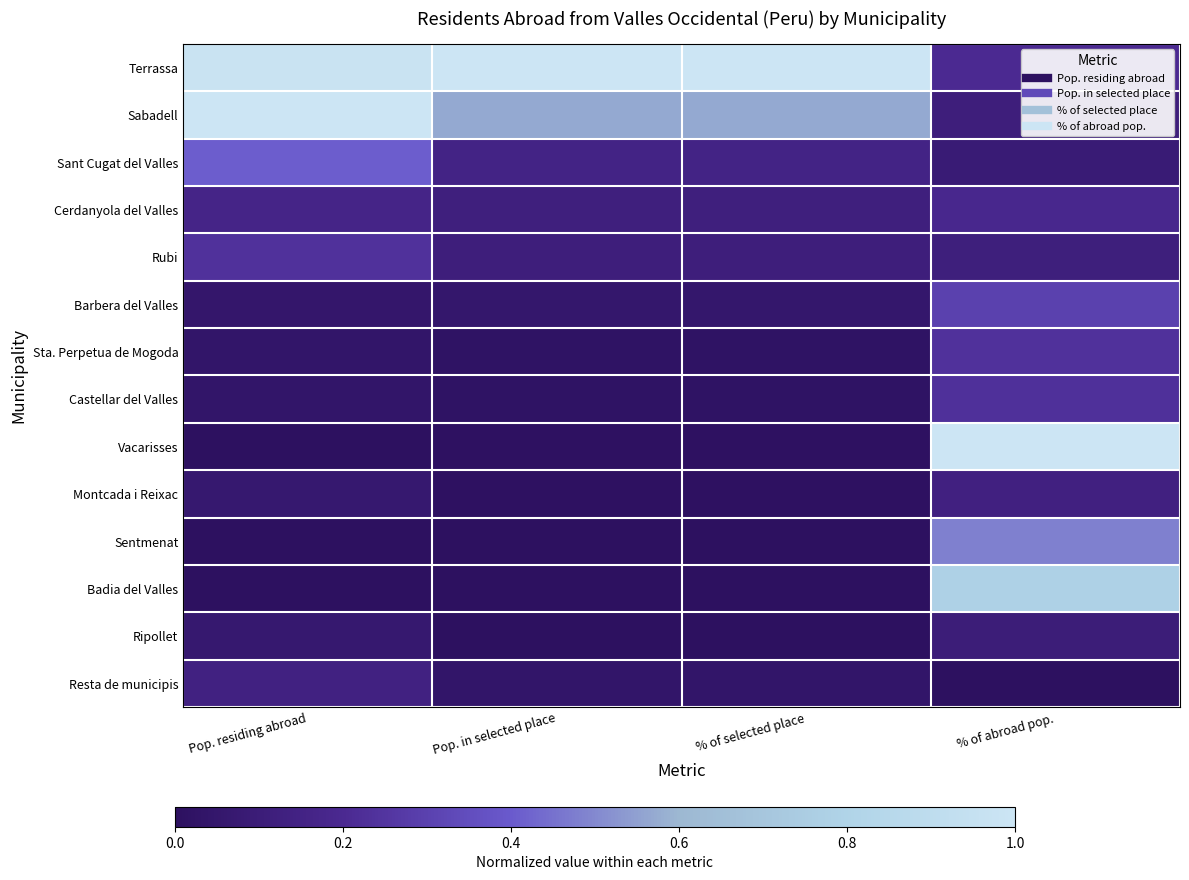

At how many categories does at least one series exceed 0?

4